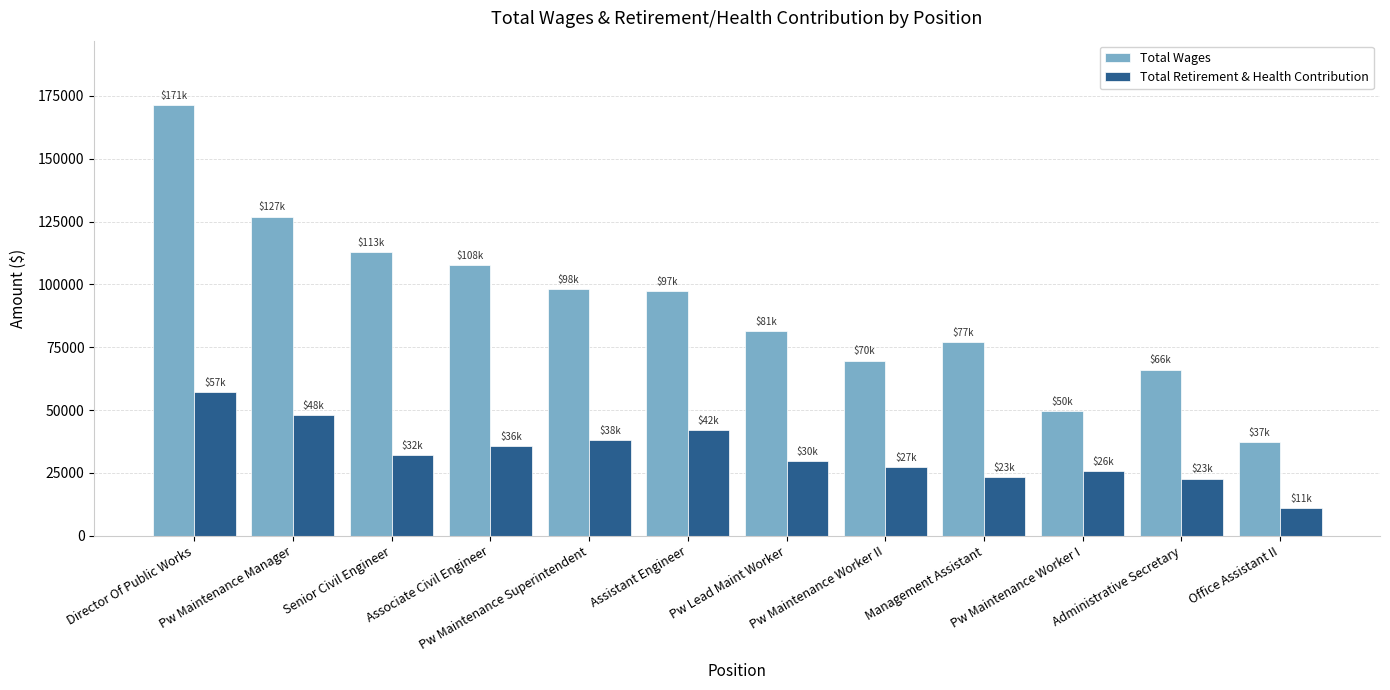

Which category has the highest value across all series?

Director Of Public Works